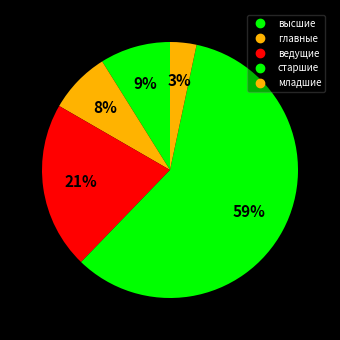

Which category accounts for the majority?

старшие